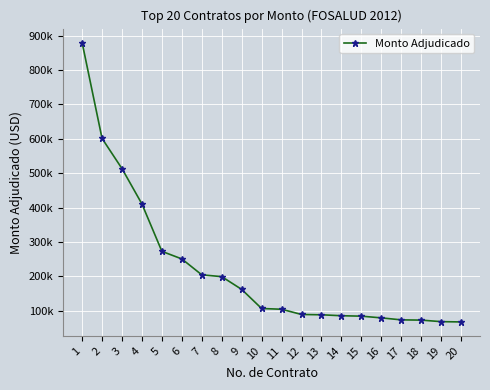

Where is the data nearest to the value 473928?

3